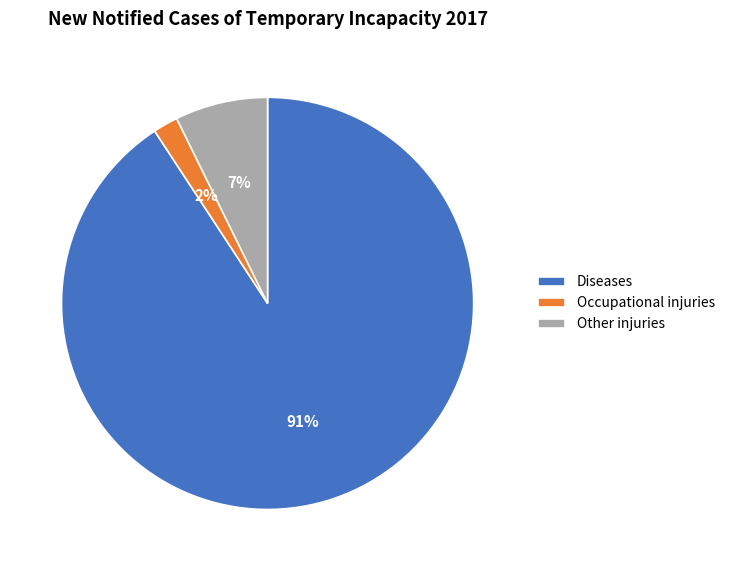

How many slices are in this pie chart?

3